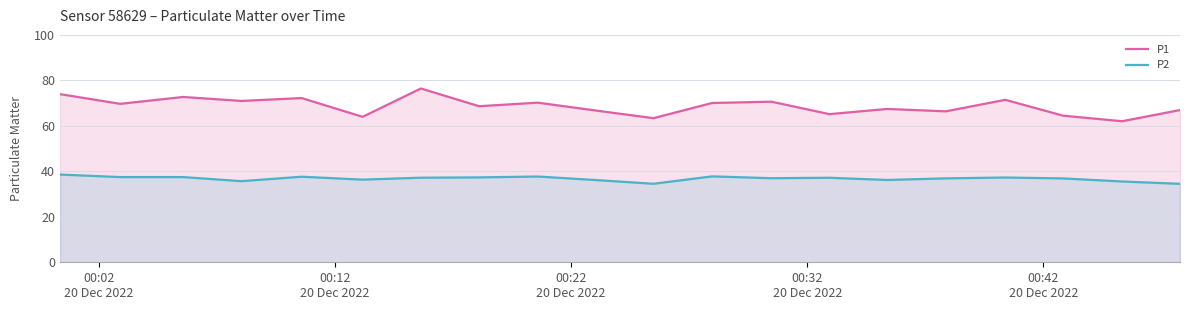

Count the number of data series in this chart.

2